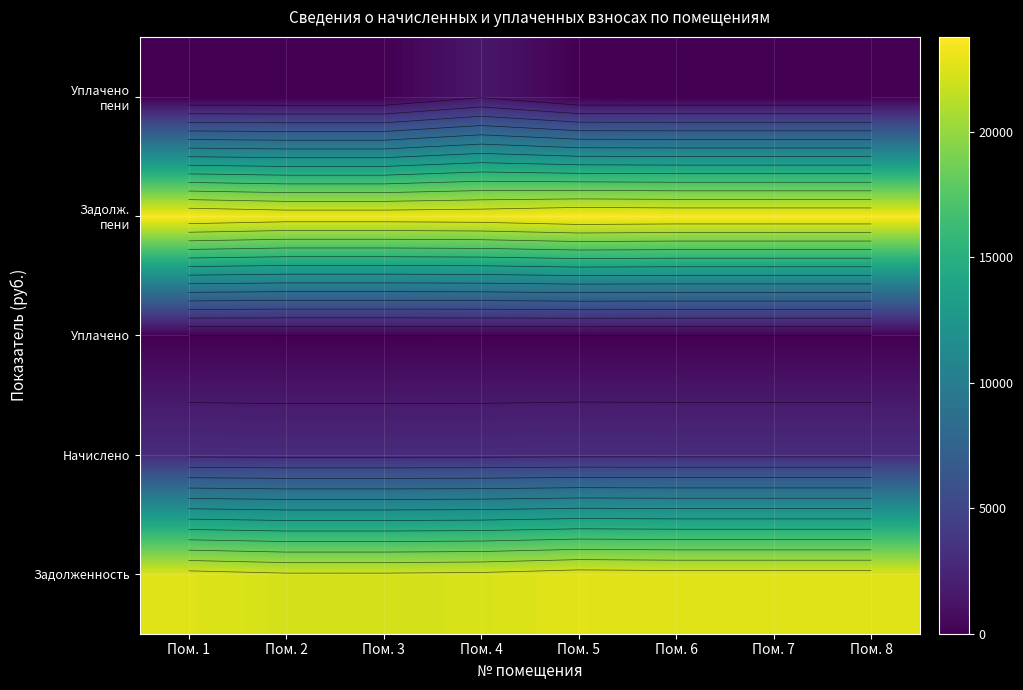

Which has a higher value, Пом. 3 or Пом. 6?

Пом. 6